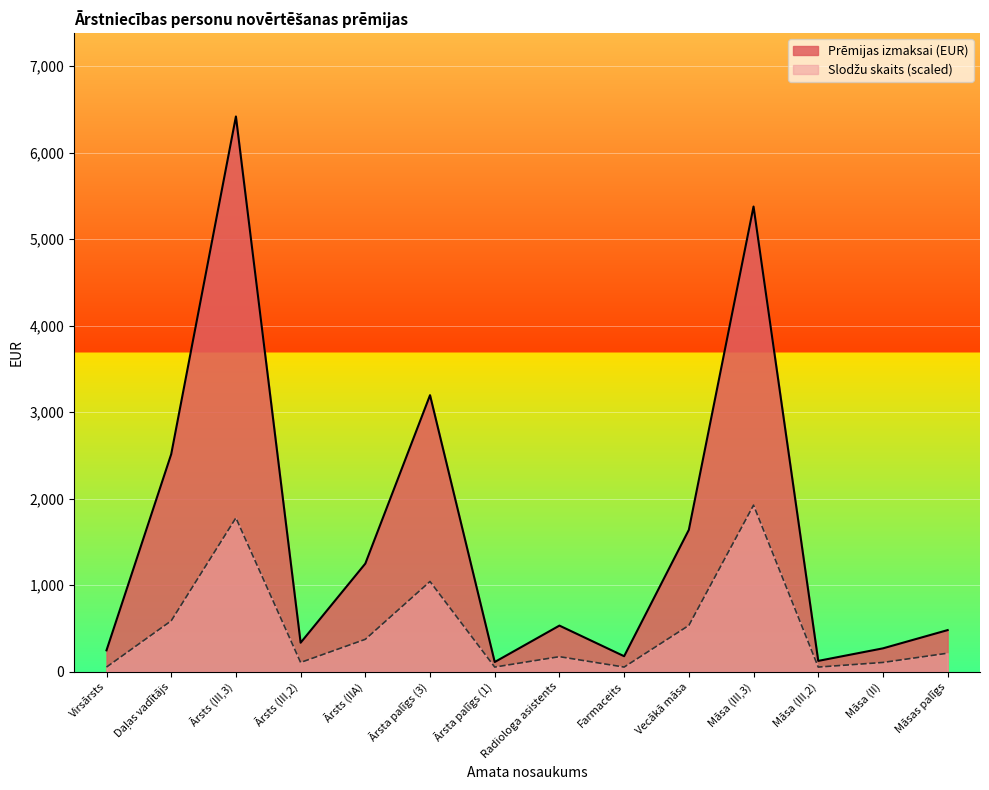

Which series has the largest range (max minus min)?

Prēmijas izmaksai (EUR)